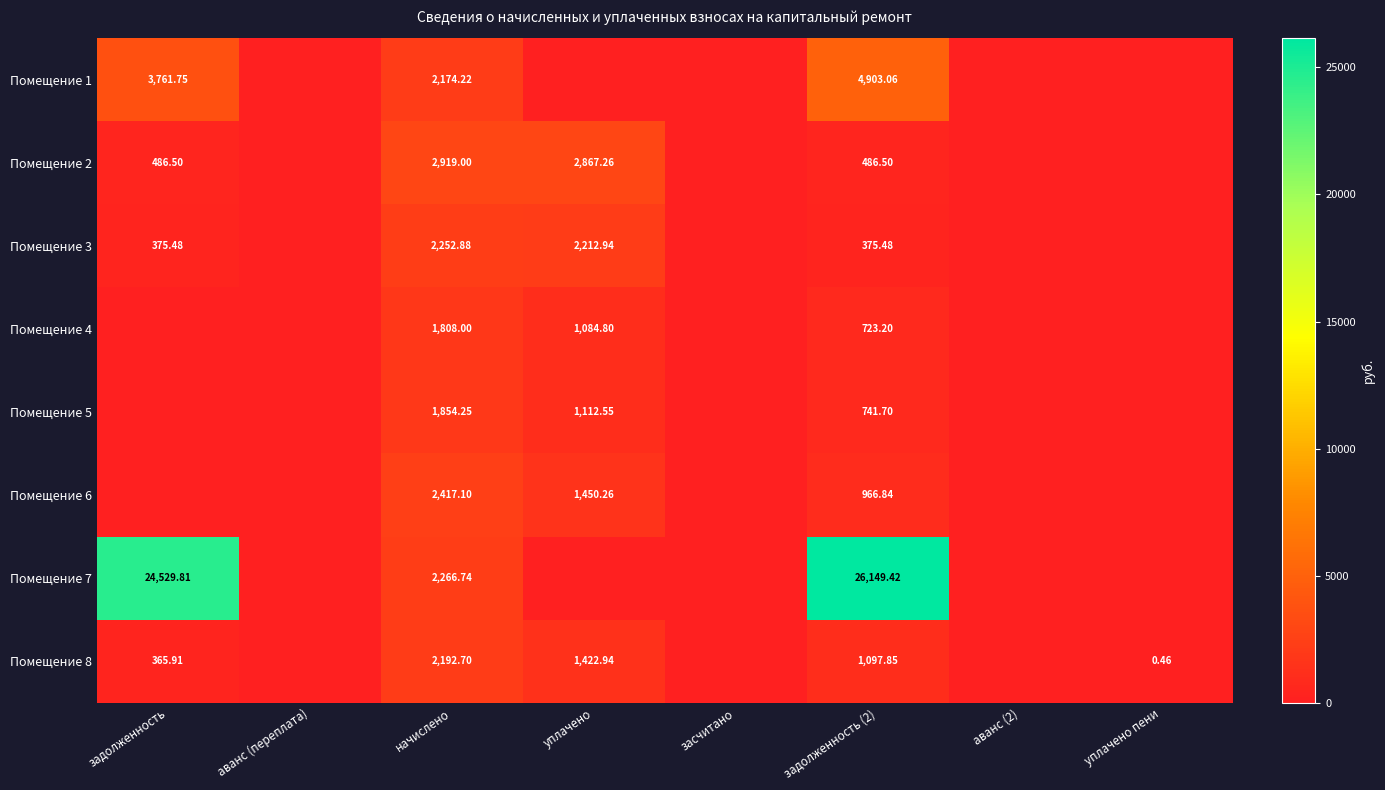

Is the value of Помещение 1 at начислено greater than the value of Помещение 3 at задолженность (2)?

Yes